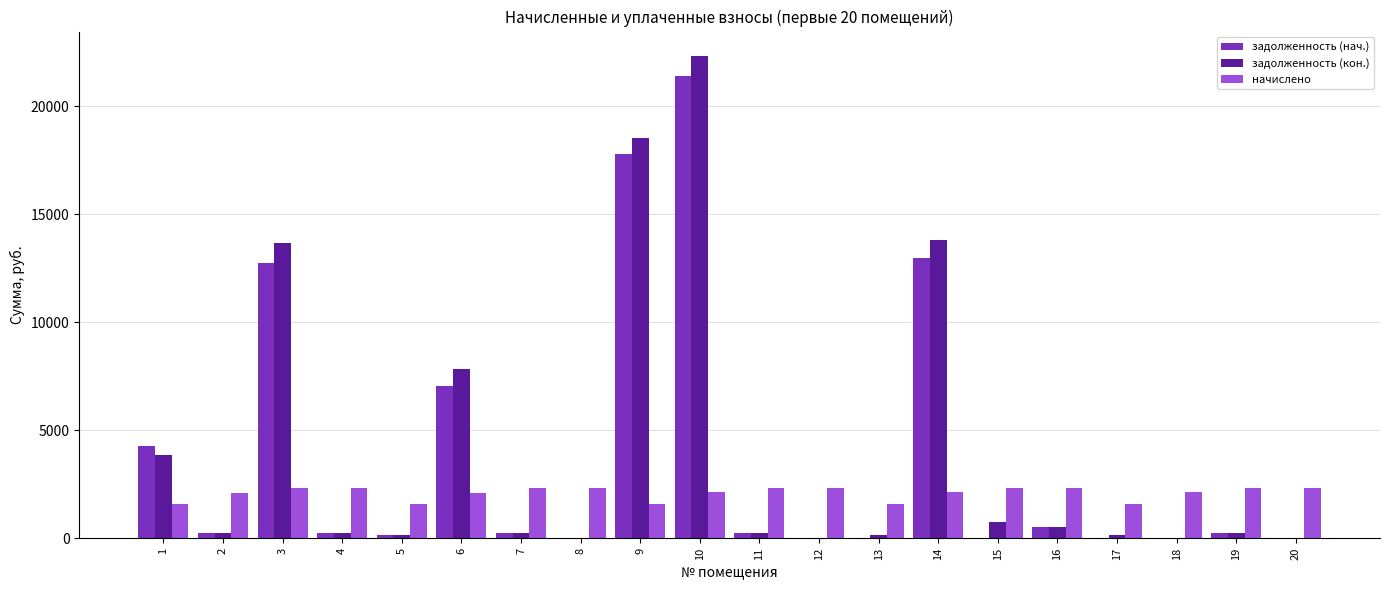

Is the value of начислено at 8 greater than the value of задолженность (кон.) at 18?

Yes